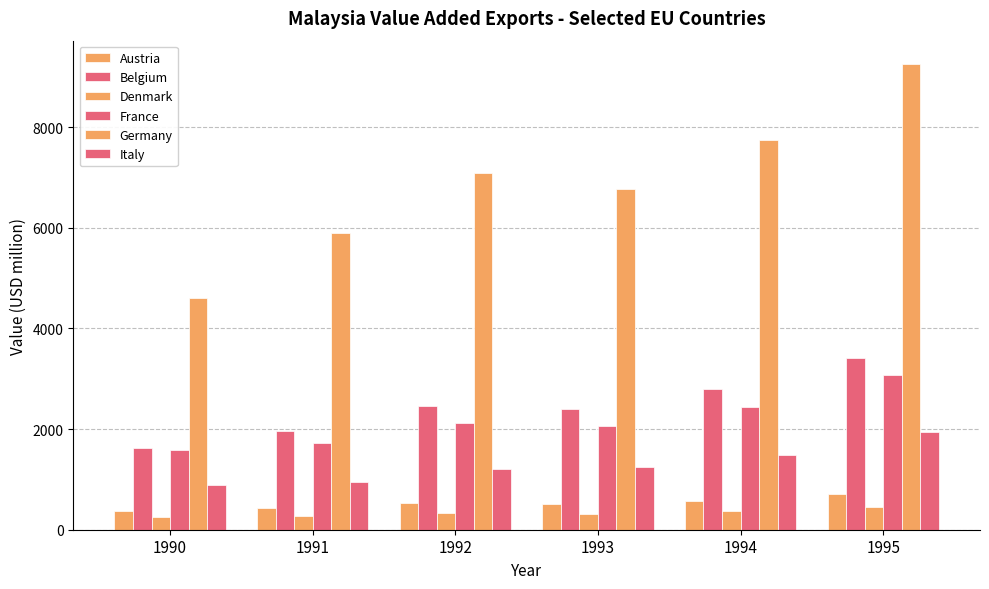

Reading left to right, what are all the values shown in this chart?

Austria: 371.2	437.8	535.4	502.4	579.8	714.5
Belgium: 1632.4	1958.0	2451.7	2401.8	2792.6	3405.9
Denmark: 254.8	266.7	323.0	321.0	380.6	458.6
France: 1587.5	1717.3	2122.6	2063.4	2434.4	3070.6
Germany: 4600.2	5895.3	7097.1	6766.1	7736.4	9253.8
Italy: 888.3	939.6	1201.9	1242.2	1477.2	1940.1